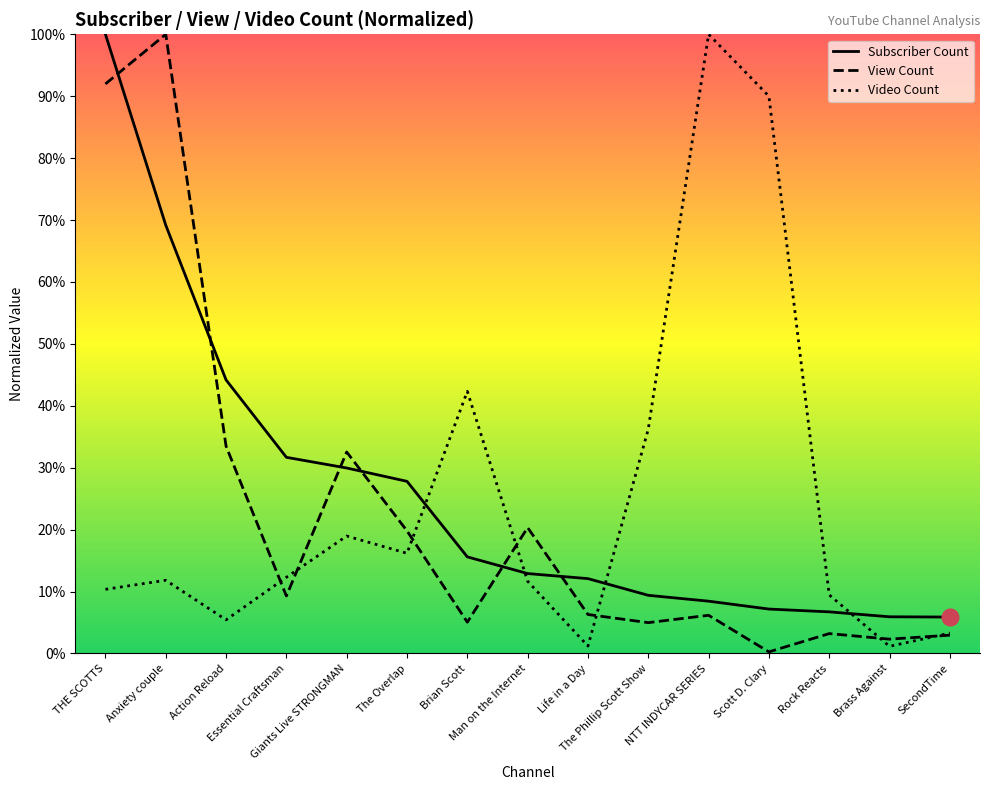

What is the difference between the highest and lowest values at Action Reload?

0.4